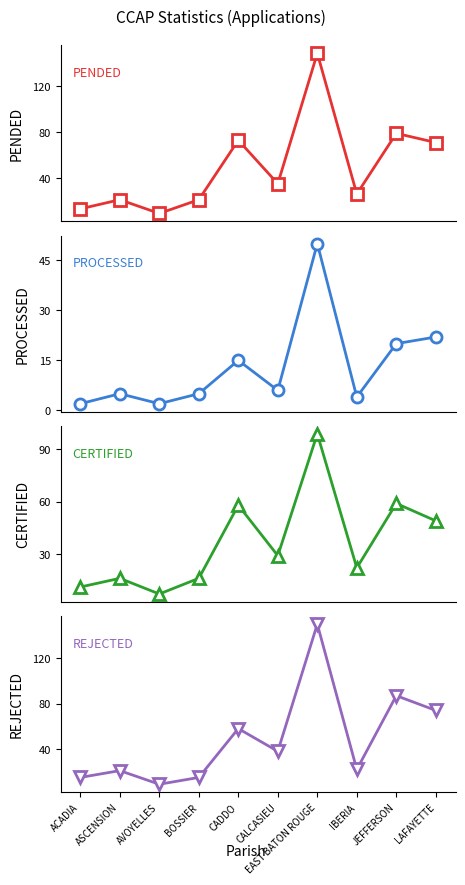

Reading right to left, extract all data points from this chart.

PENDED: 71	79	26	149	35	73	21	9	21	13
PROCESSED: 22	20	4	50	6	15	5	2	5	2
CERTIFIED: 49	59	22	99	29	58	16	7	16	11
REJECTED: 74	87	22	150	38	58	15	9	21	15